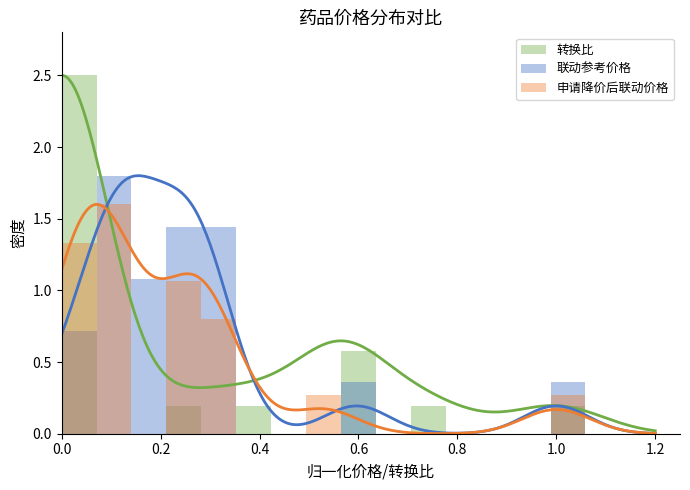

How many positive values does the 转换比 series have?

6